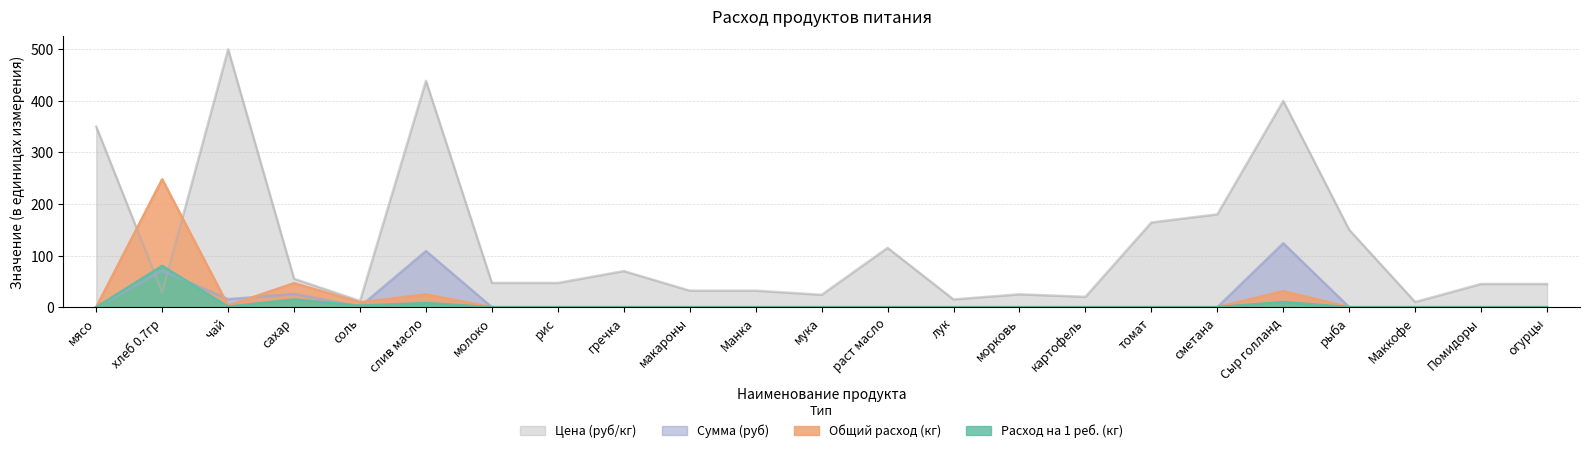

What is the difference between the highest and lowest values at слив масло?

430.9